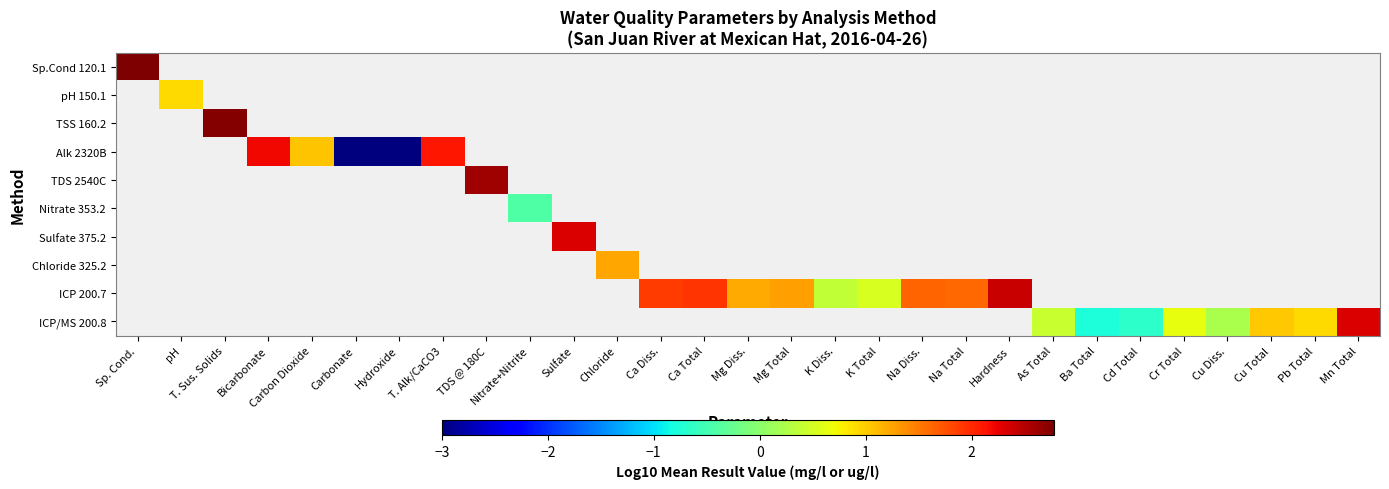

How many series are shown in this chart?

10